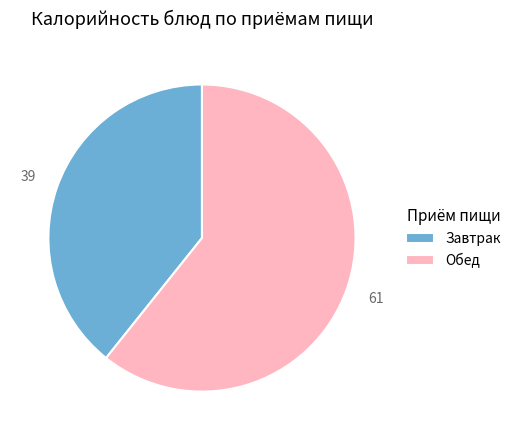

The Обед slice represents 61% of the pie. True or false?

True